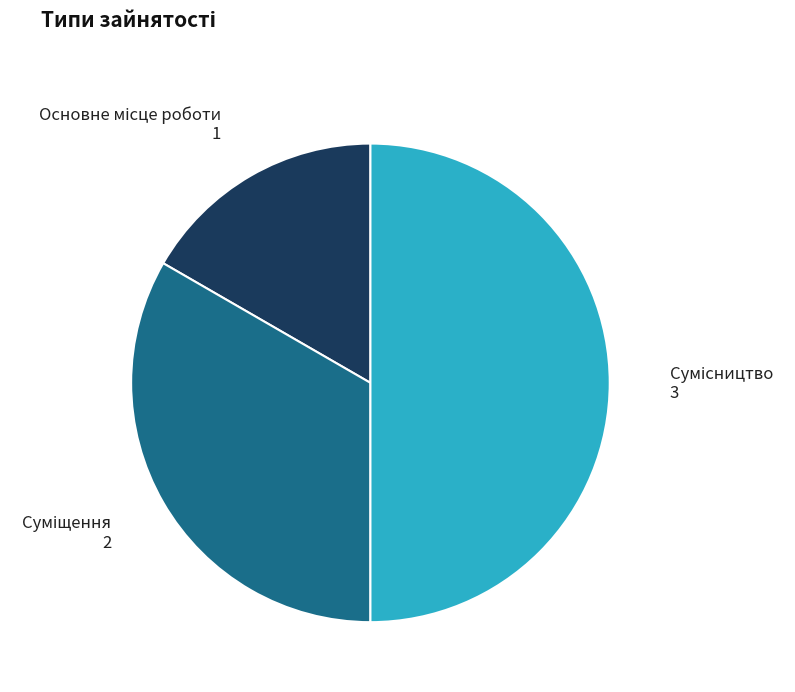

Which slice is the largest?

Сумісництво